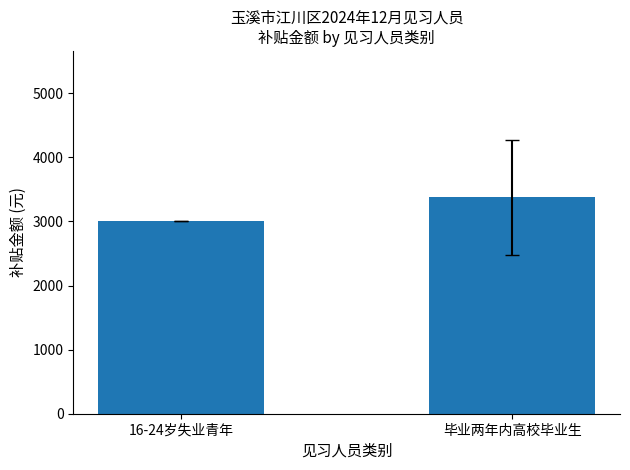

What is the ratio of the value at 毕业两年内高校毕业生 to the value at 16-24岁失业青年?

1.1